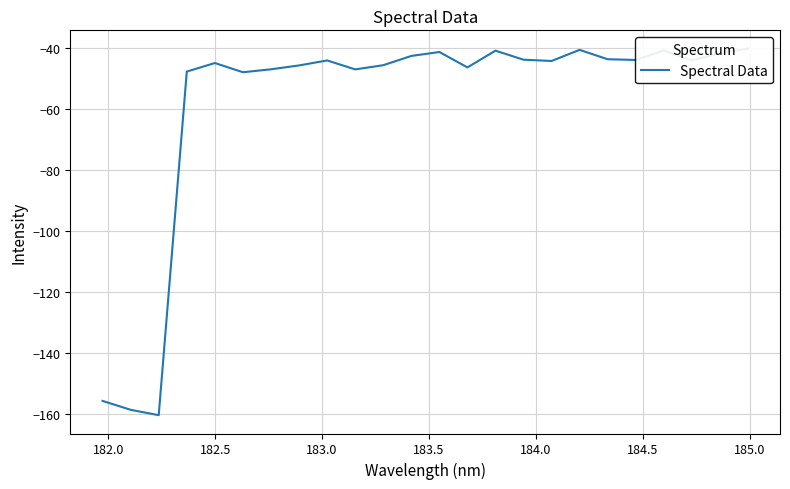

The value at 182.0 is -158.7. True or false?

True